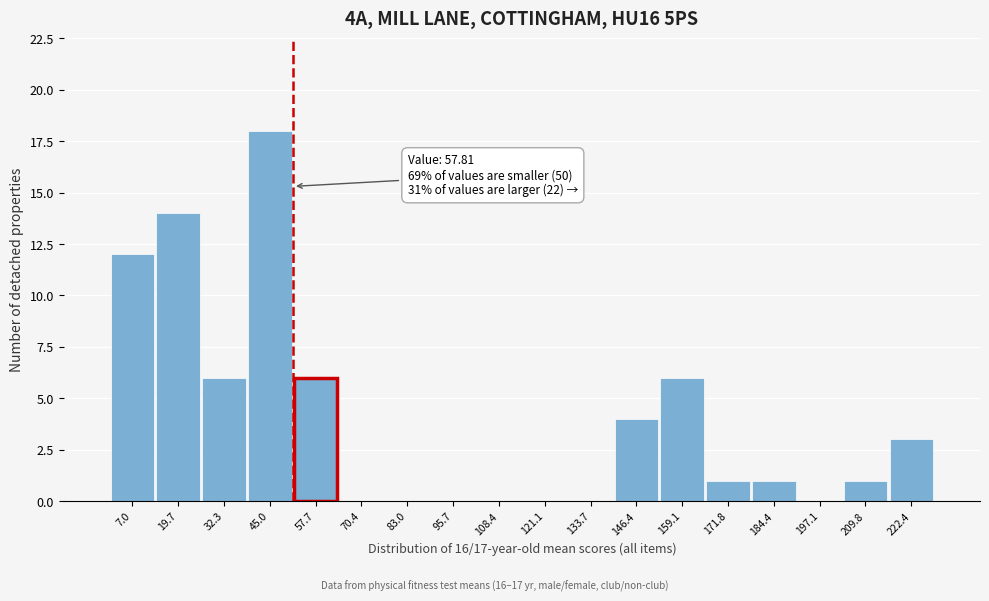

Reading left to right, what are all the values shown in this chart?

7.0=12	19.7=14	32.3=6	45.0=18	57.7=6	70.4=0	83.0=0	95.7=0	108.4=0	121.1=0	133.7=0	146.4=4	159.1=6	171.8=1	184.4=1	197.1=0	209.8=1	222.4=3